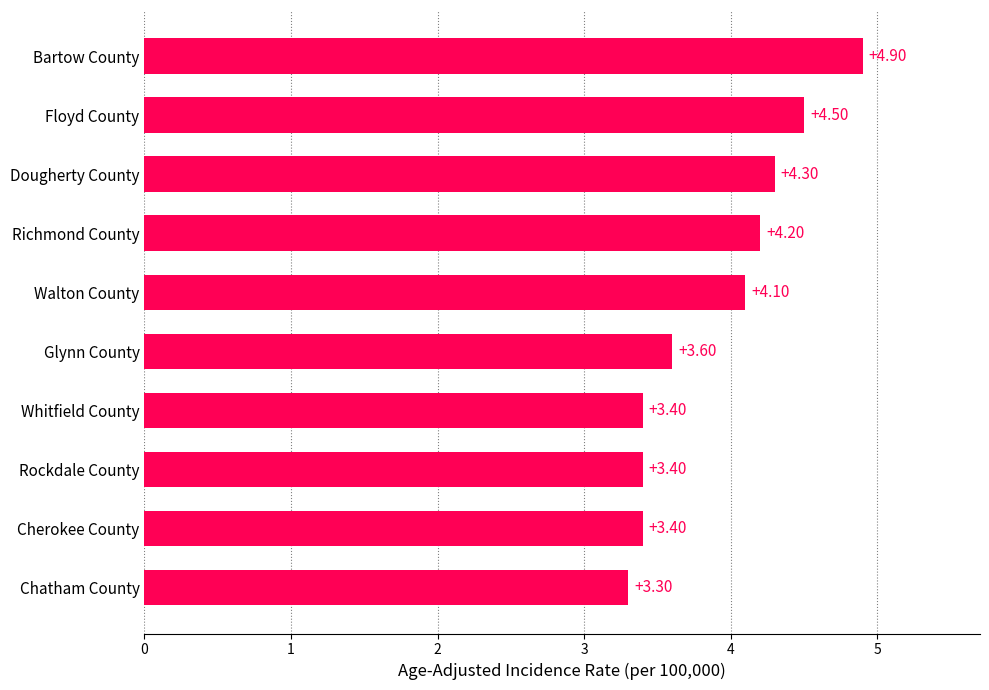

What is the greatest value displayed?

4.9